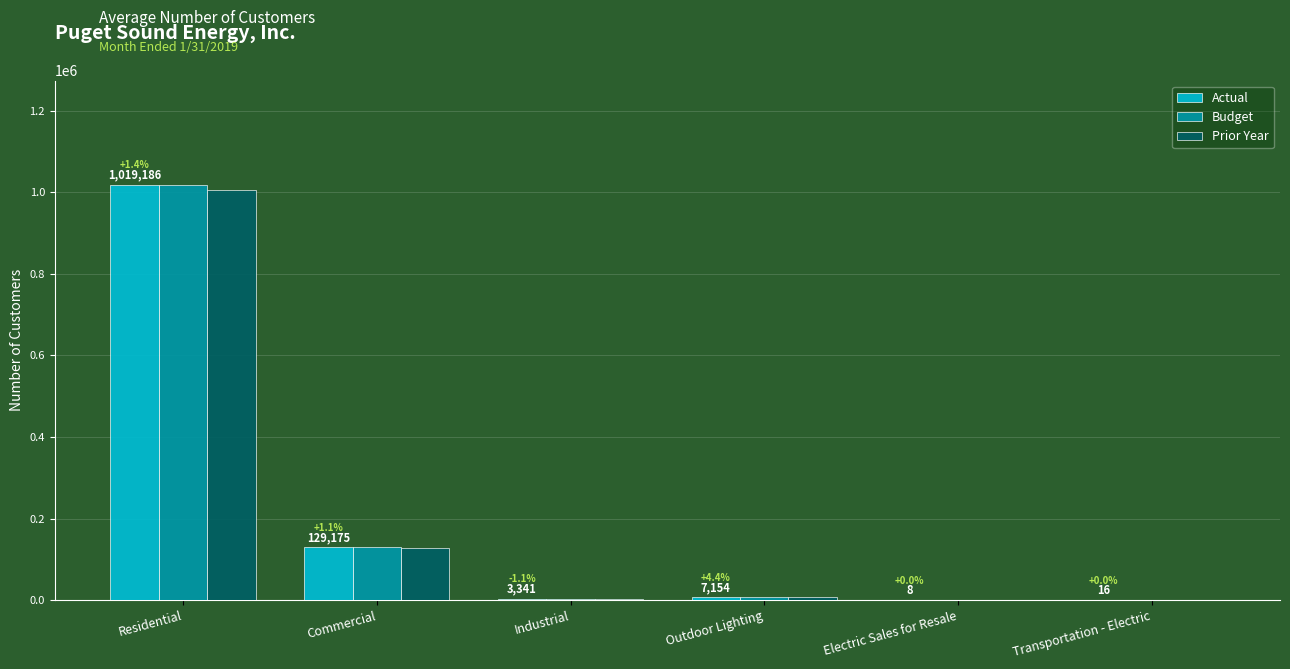

The Prior Year series shows 1005062 at Residential. True or false?

True